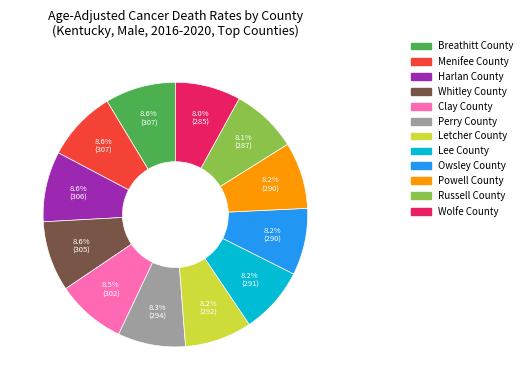

Approximately how many times larger is the value at Russell County compared to Clay County?

1.0